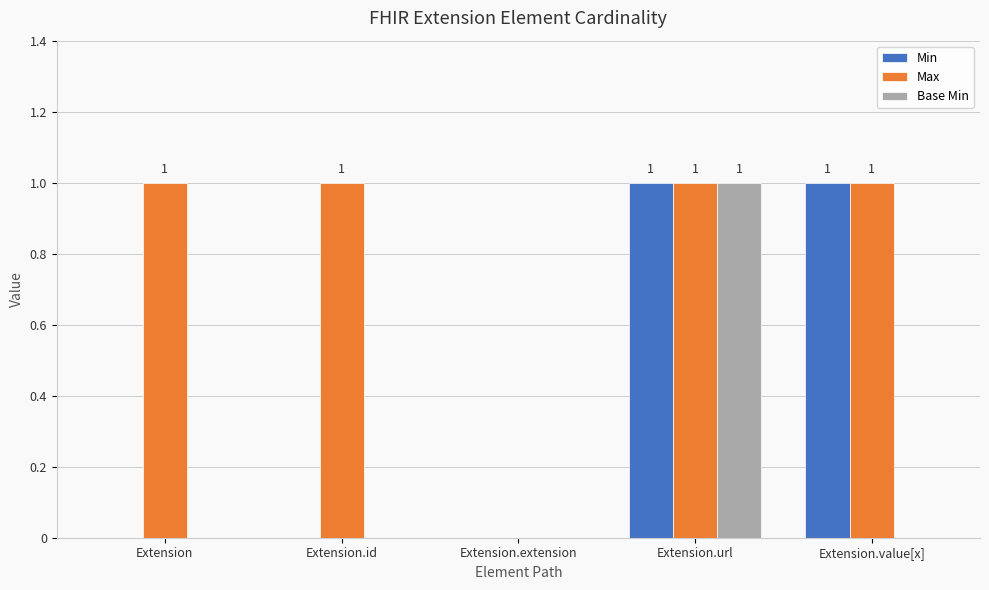

Reading left to right, what are all the values shown in this chart?

Min: 0	0	0	1	1
Max: 1	1	0	1	1
Base Min: 0	0	0	1	0